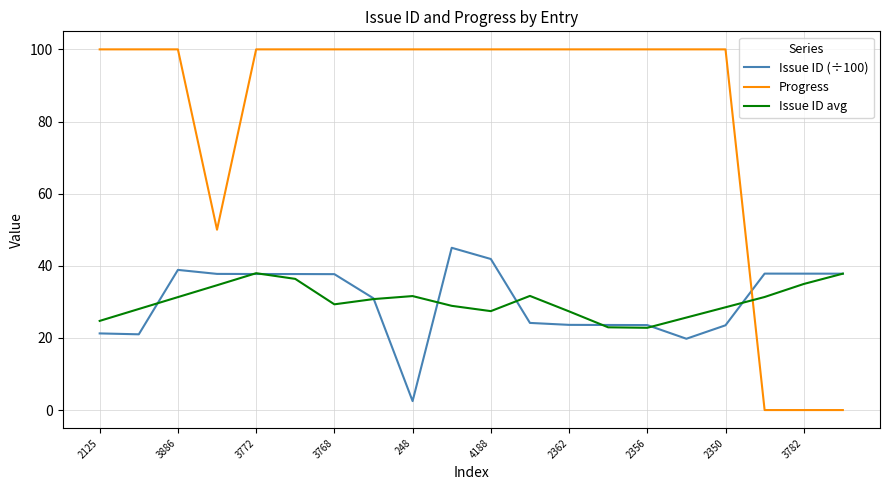

Rank the series by their maximum value, from lowest to highest.

Issue ID avg, Issue ID (÷100), Progress